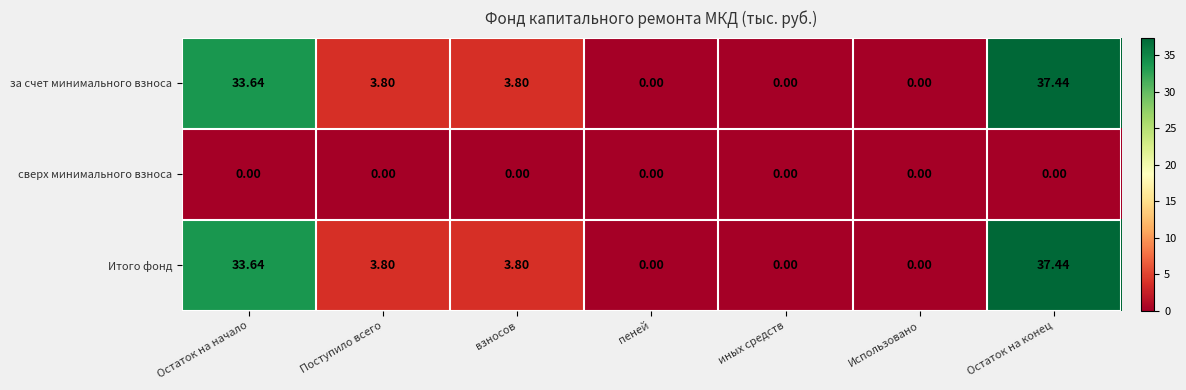

At which category is the sum across all series the highest?

Остаток на конец